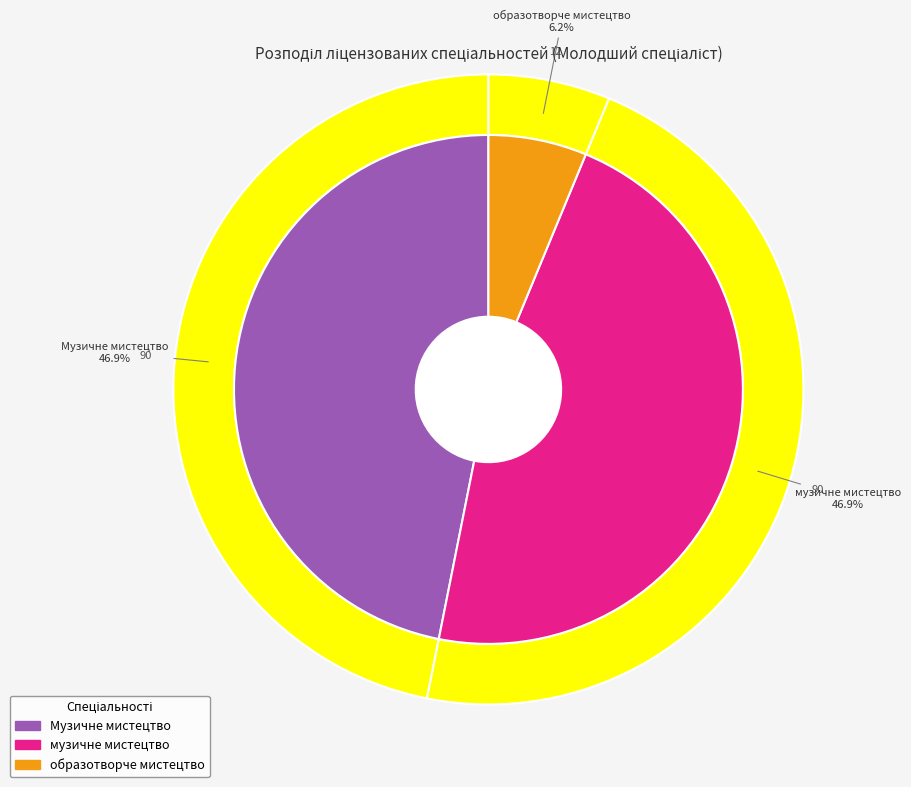

To the nearest percent, what portion does образотворче мистецтво represent?

6%